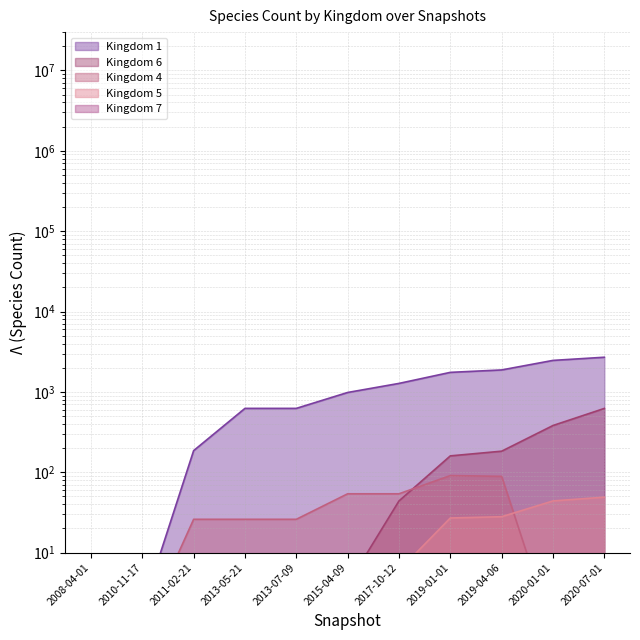

Which series ends up on top after the final intersection of 4 and 5?

5